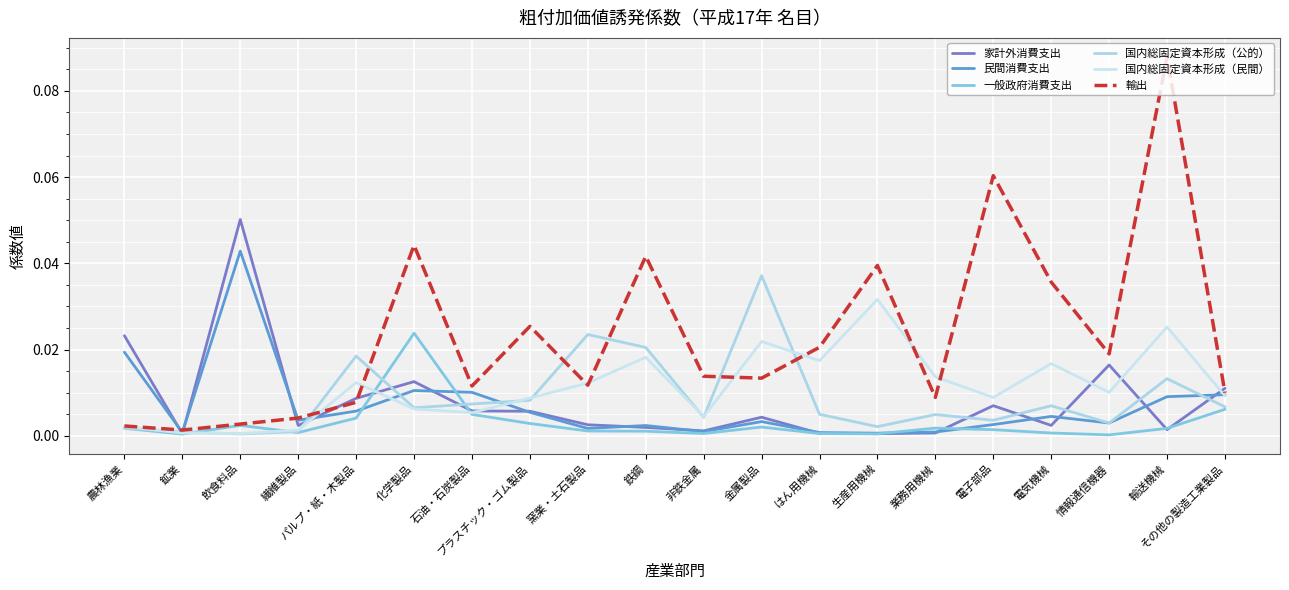

What is the sum of all 民間消費支出 values?

0.1